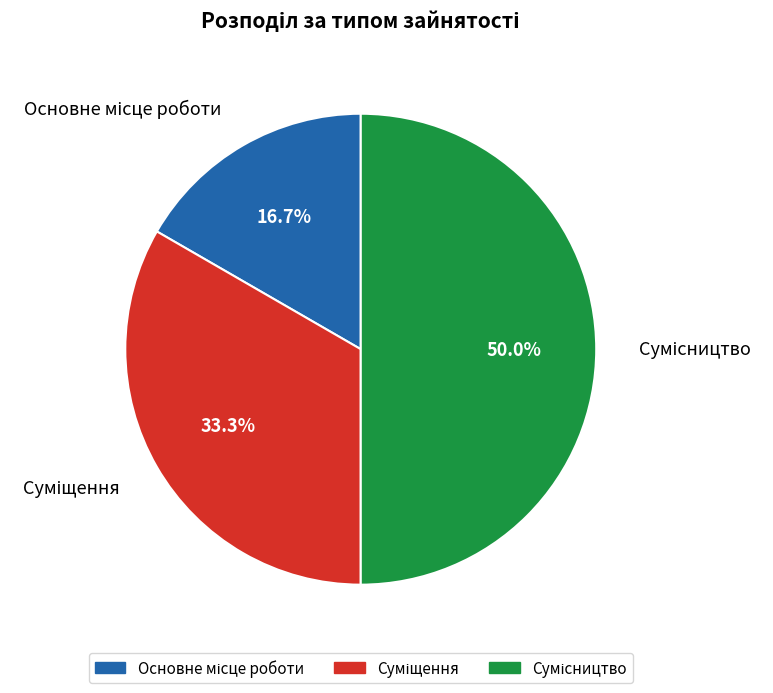

What percentage is the Сумісництво slice, to the nearest percent?

50%